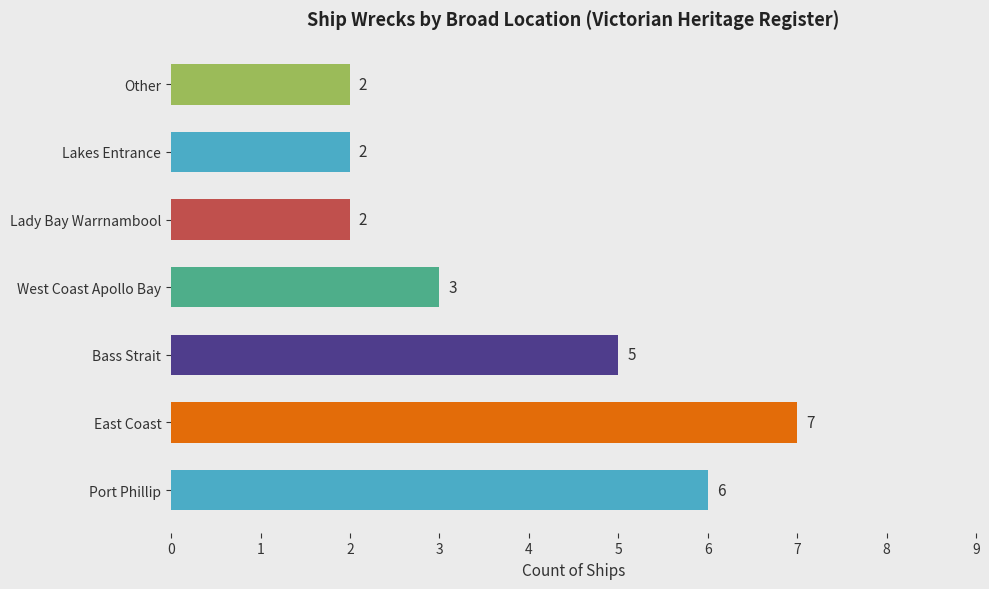

What is the sum of all values?

27